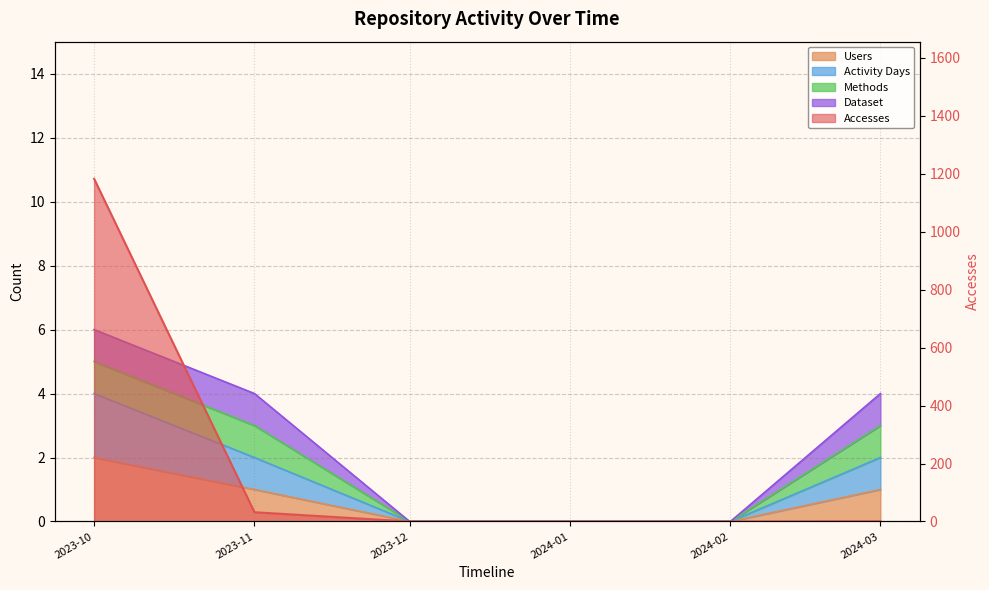

How many values in the Users series exceed 1?

1